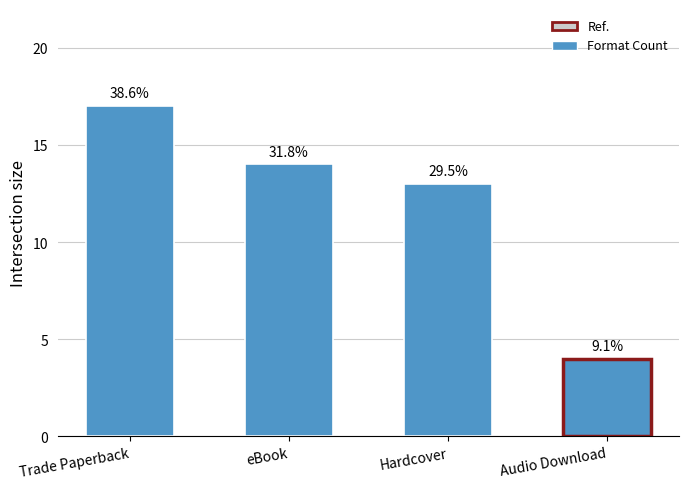

Is it true that the value at eBook is 14?

True